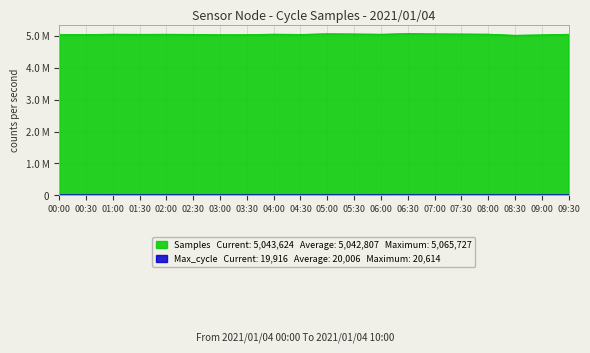

What is the maximum value for Samples?

5065727